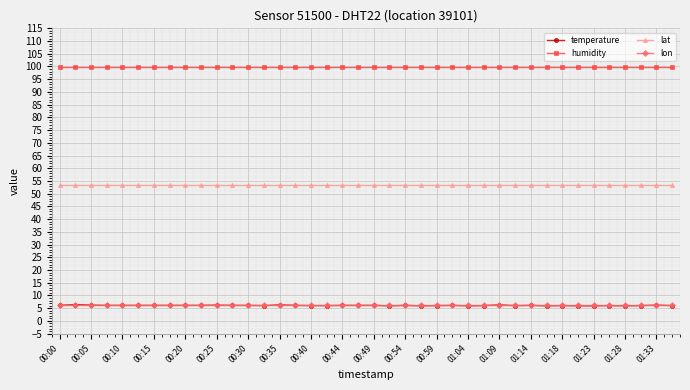

Which series has the widest spread of values?

temperature